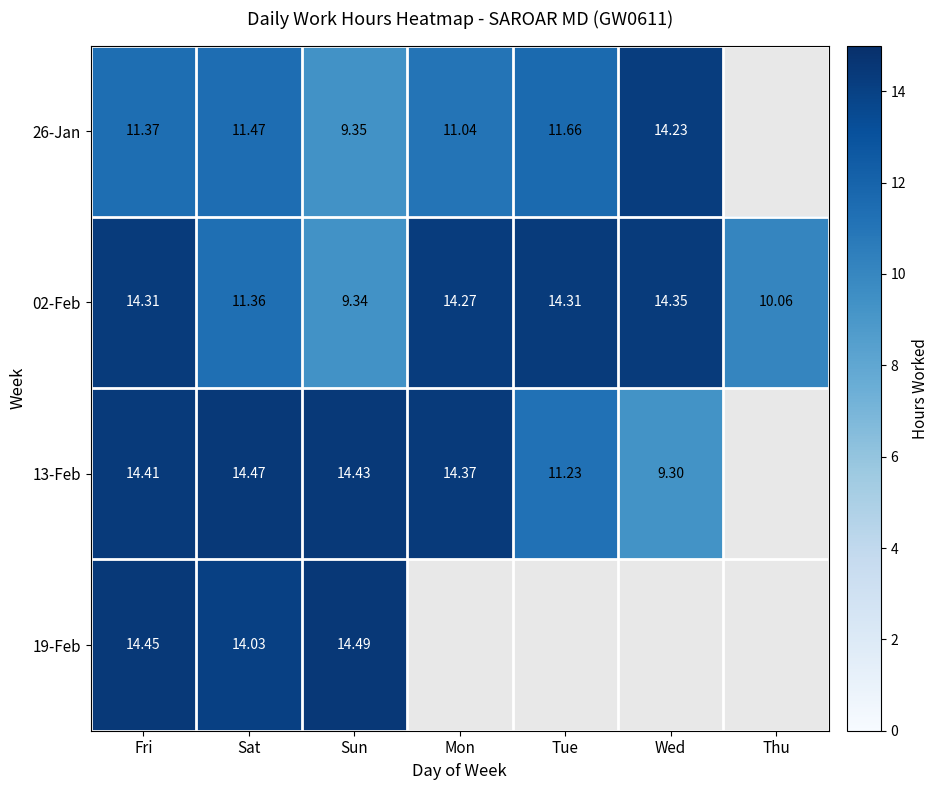

How many categories are shown in the chart?

7